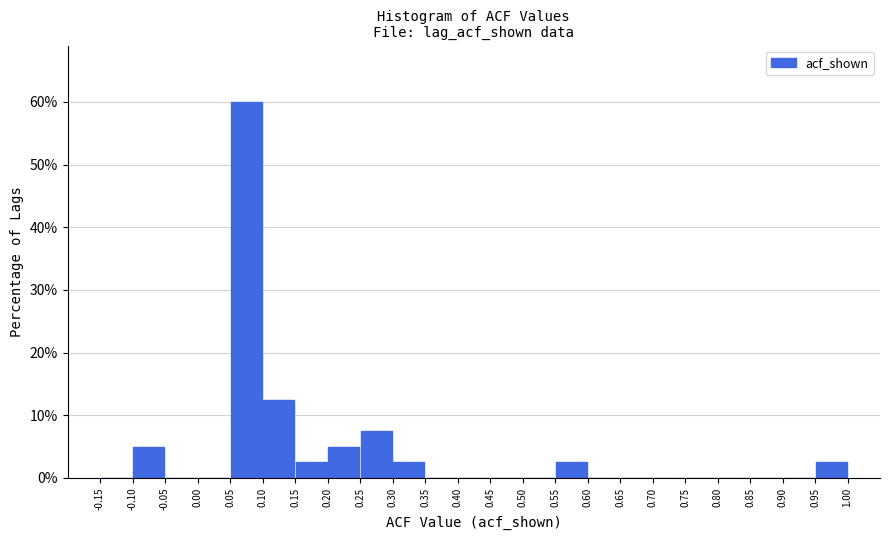

Over which range of the x-axis is the bar tallest?

0.05 to 0.10